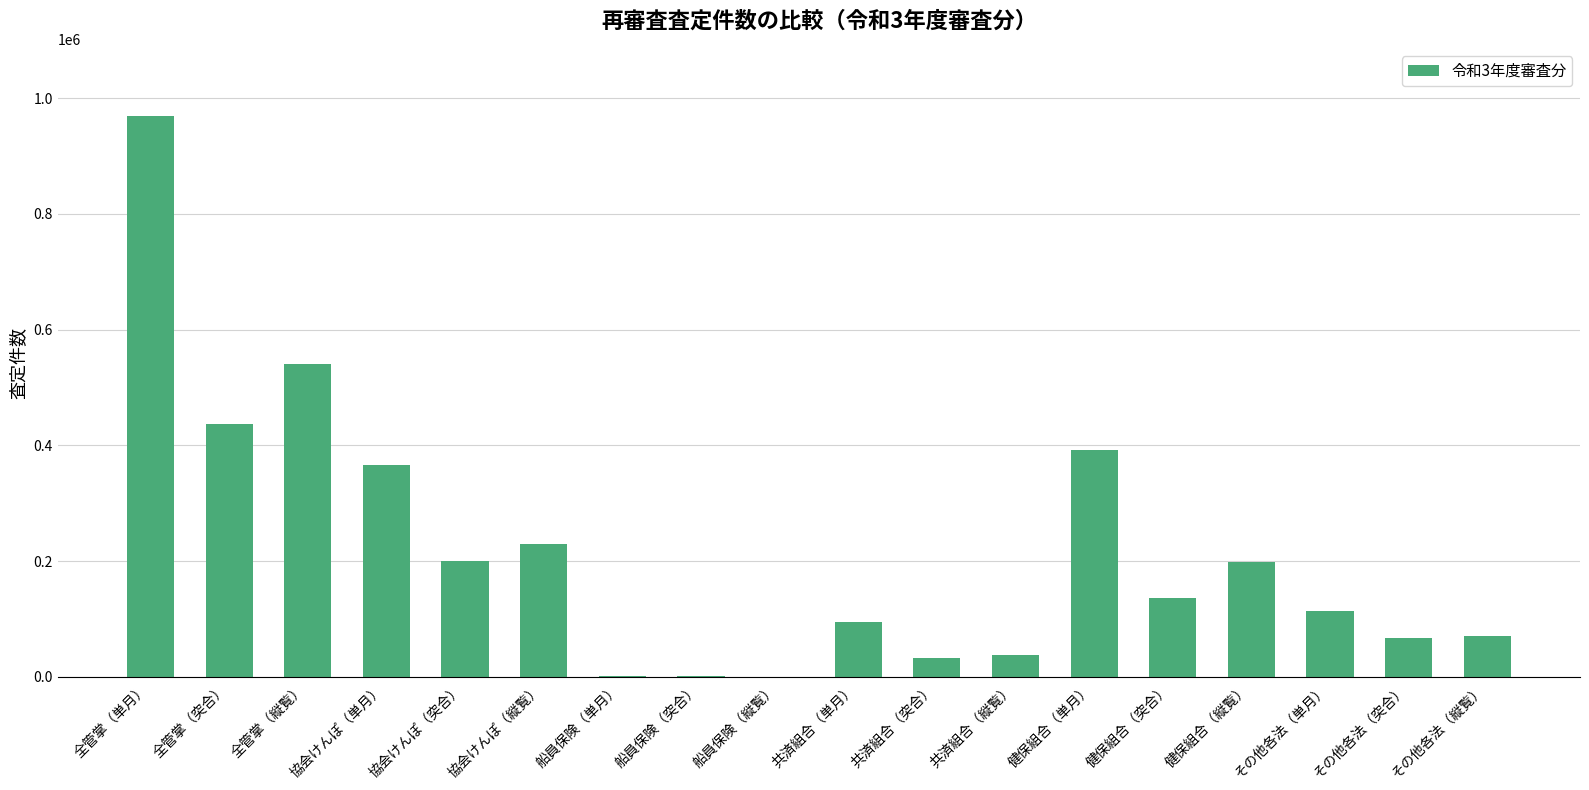

The value at 健保組合（縦覧） is 127747. True or false?

False